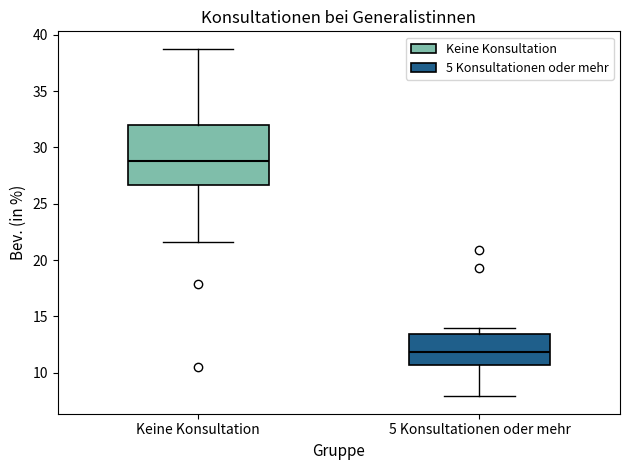

Which box is the tallest, from its lower edge to its upper edge?

Keine Konsultation